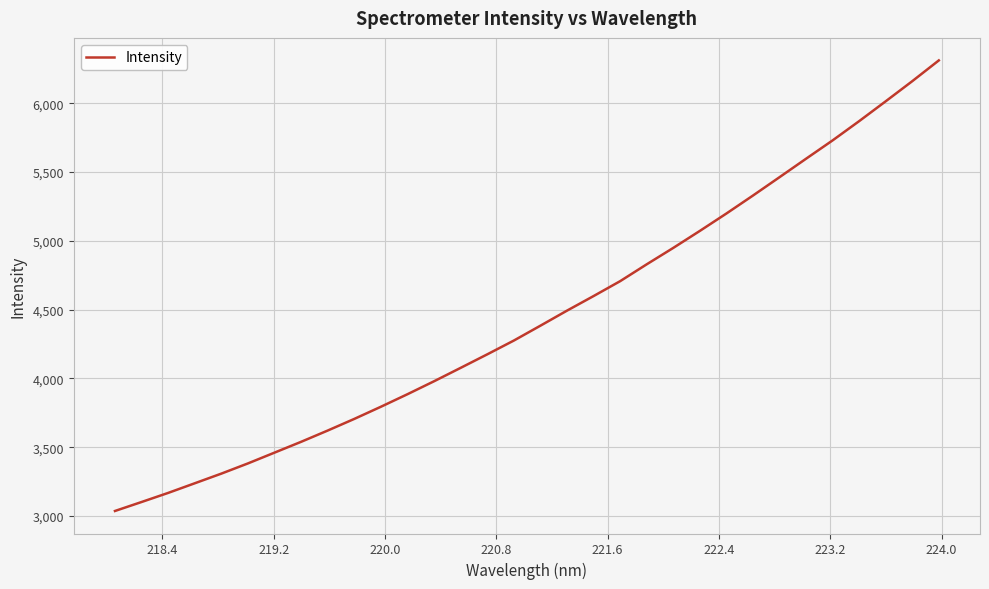

What is the difference between the maximum and minimum values?

3274.4